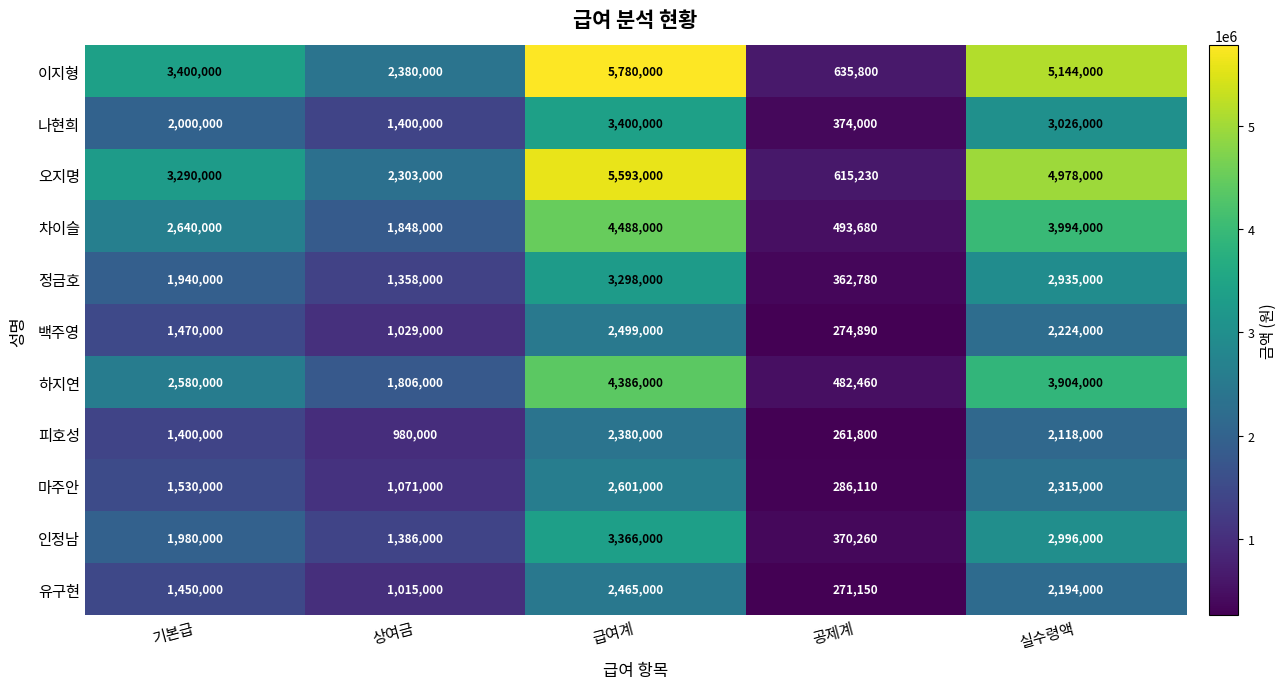

Which series has the largest total across all categories?

이지형